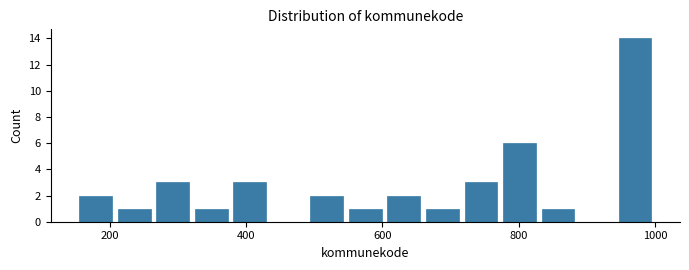

Read against the x-axis, roughly where is the centre of the tallest bar?

980